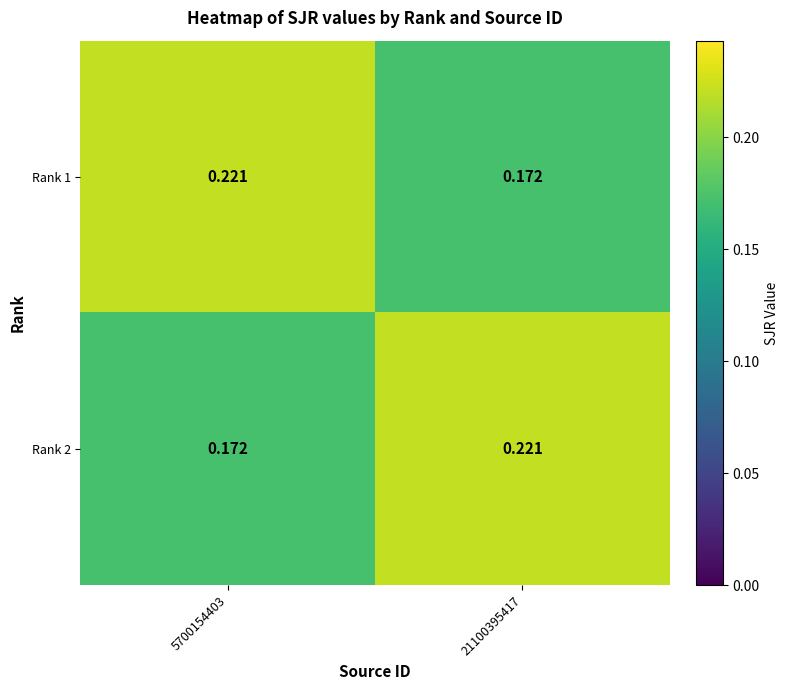

How many categories are shown in the chart?

2